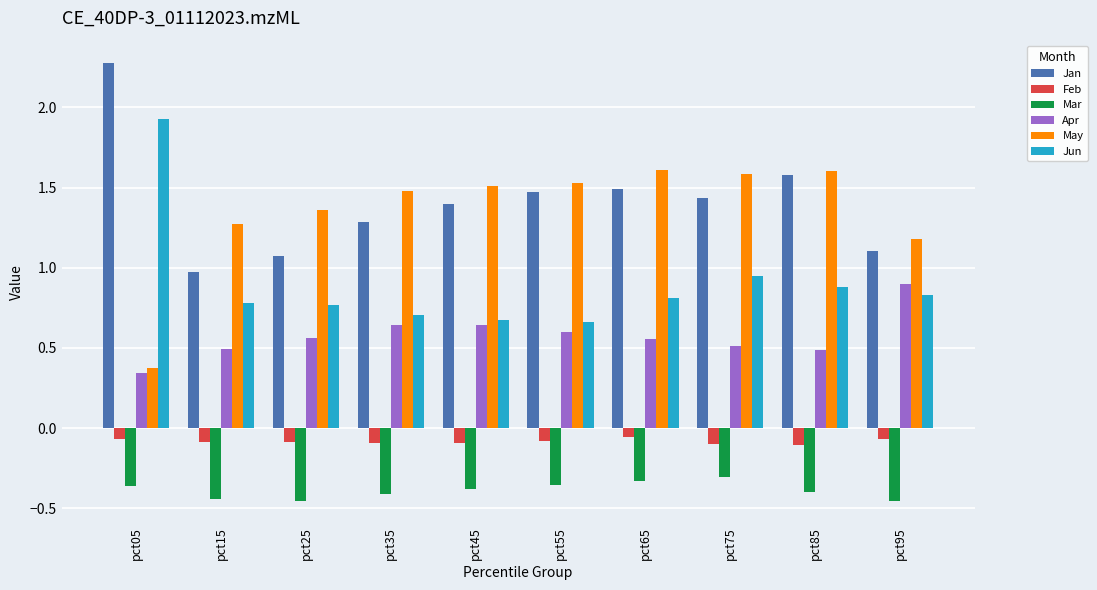

At which label is Apr closest to 0?

pct05